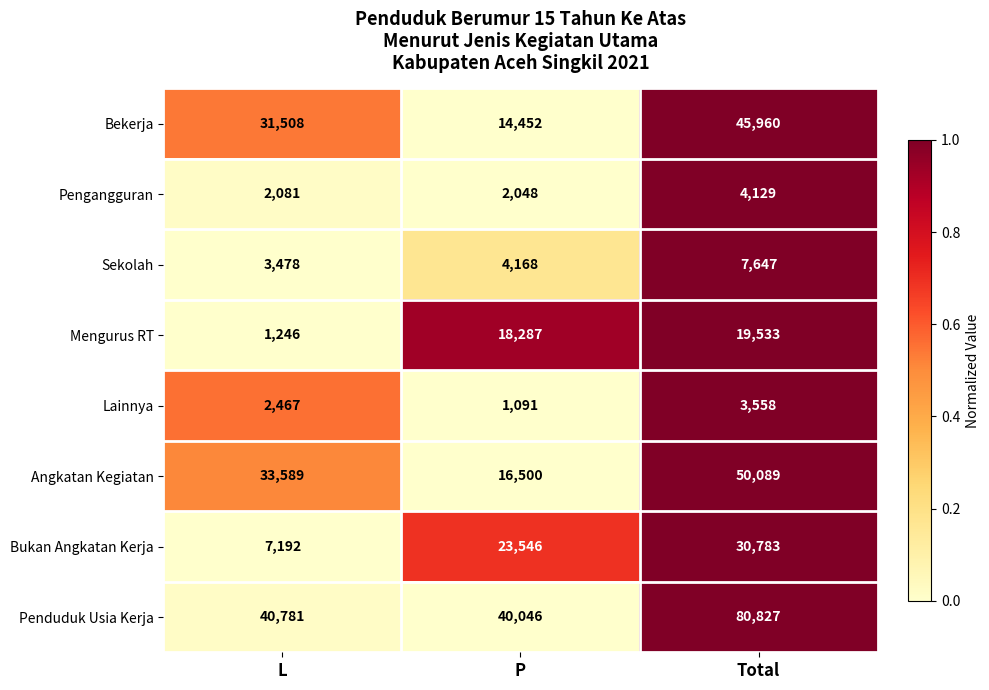

How many values in the Bukan Angkatan Kerja series are below 23546?

1